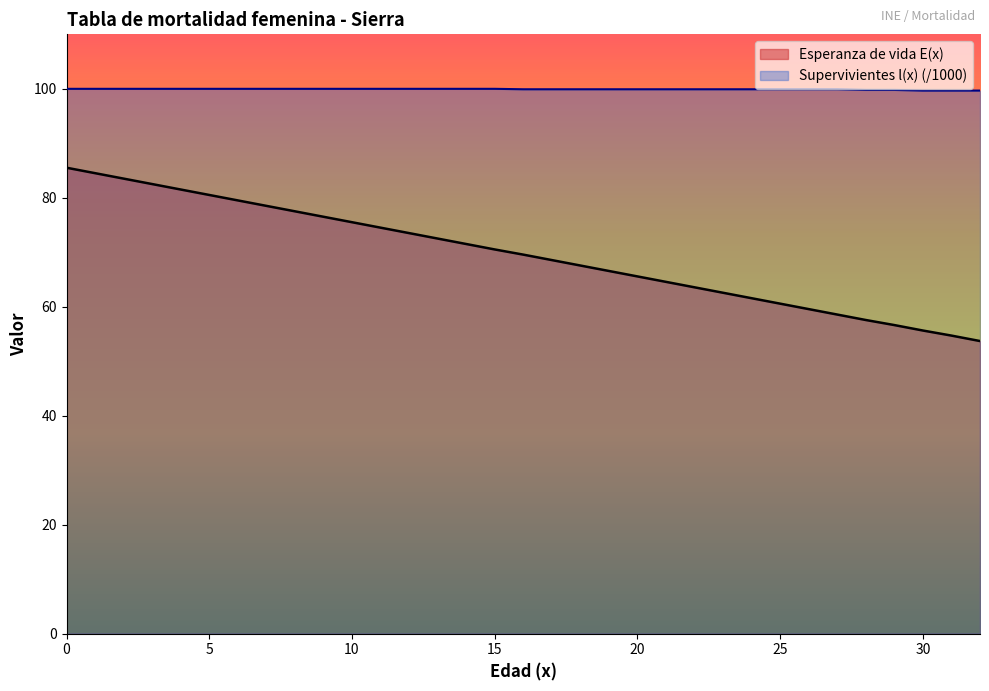

What are all the series names shown in the legend?

Esperanza de vida E(x), Supervivientes l(x) (/1000)